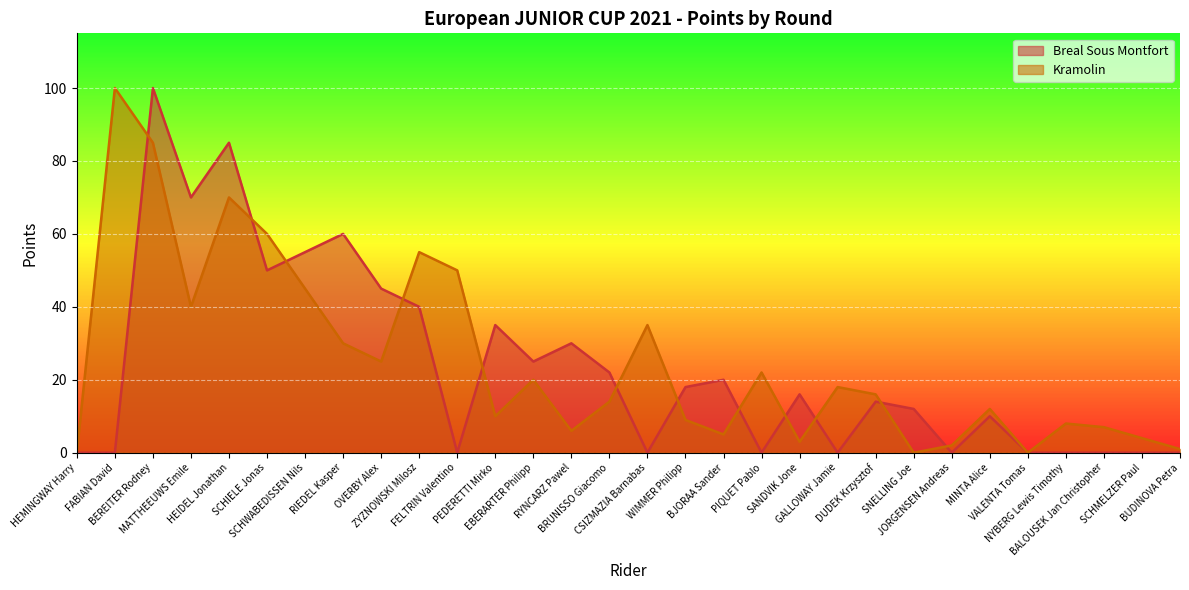

Where is Breal Sous Montfort nearest to the value 50?

SCHIELE Jonas